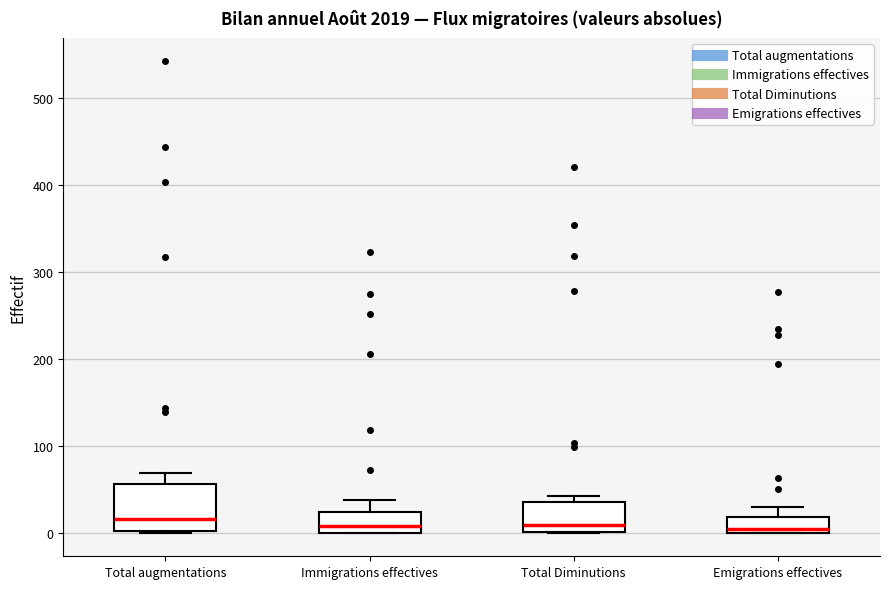

Comparing the boxes themselves (not the whiskers), which one is the tallest?

Total augmentations